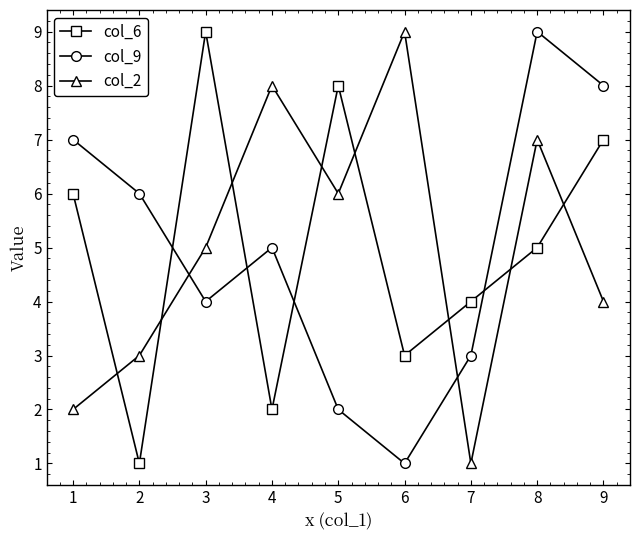

Where is the first local minimum for col_2?

5